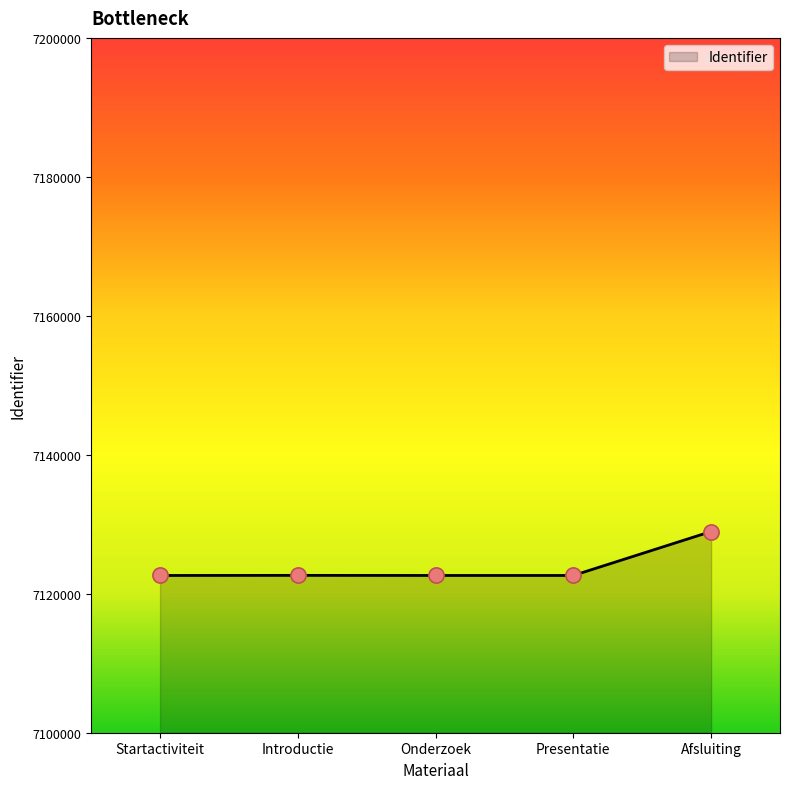

What is the change in value from Startactiviteit to Onderzoek?

+1